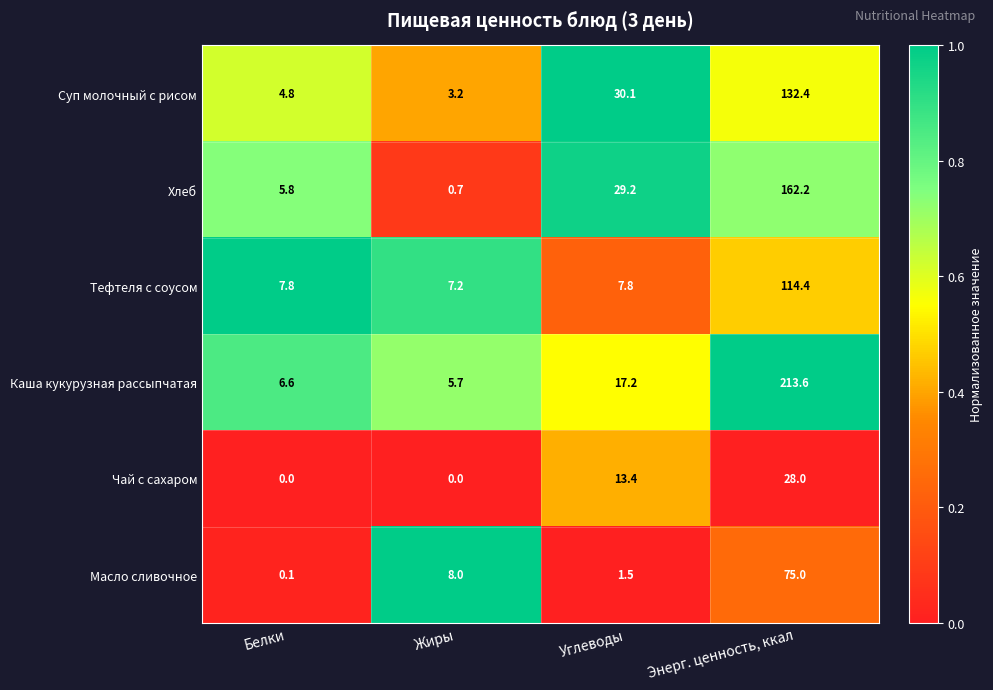

Which category has the lowest value in the Каша кукурузная рассыпчатая series?

Жиры